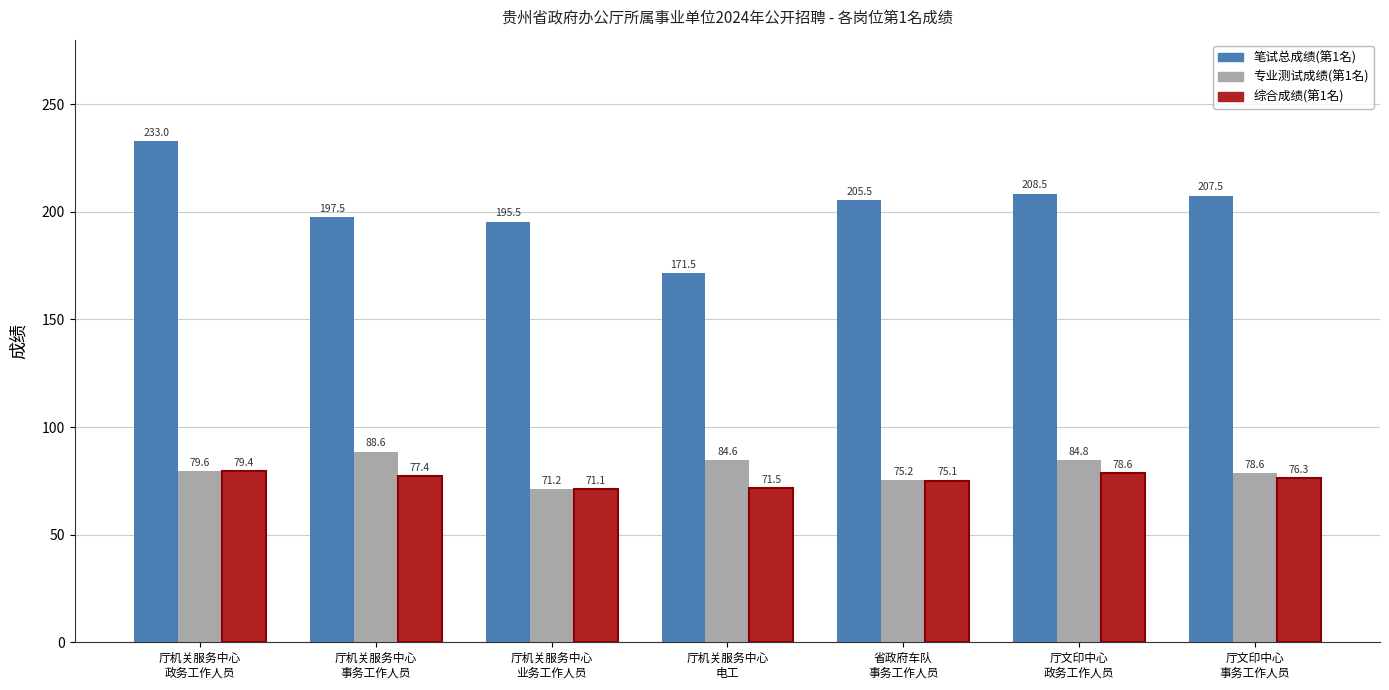

Reading left to right, list all the values displayed in this chart.

笔试总成绩(第1名): 233.0	197.5	195.5	171.5	205.5	208.5	207.5
专业测试成绩(第1名): 79.6	88.6	71.2	84.6	75.2	84.8	78.6
综合成绩(第1名): 79.4	77.4	71.1	71.5	75.1	78.6	76.3